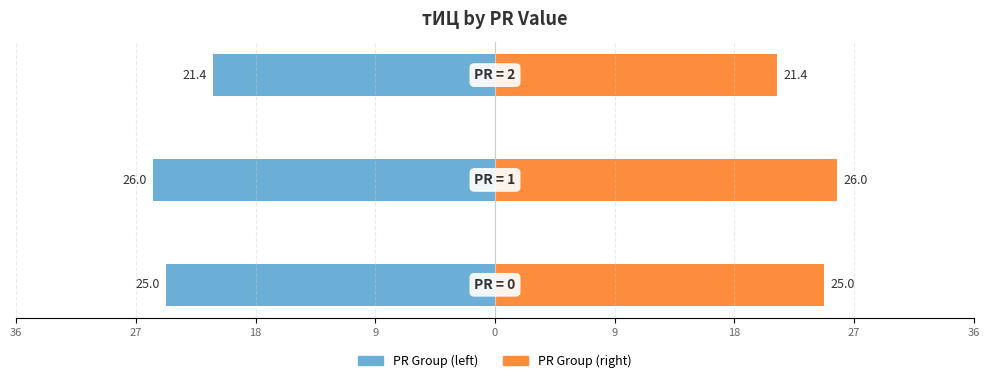

Read the Mean тИЦ (left) value at 27.

-21.4